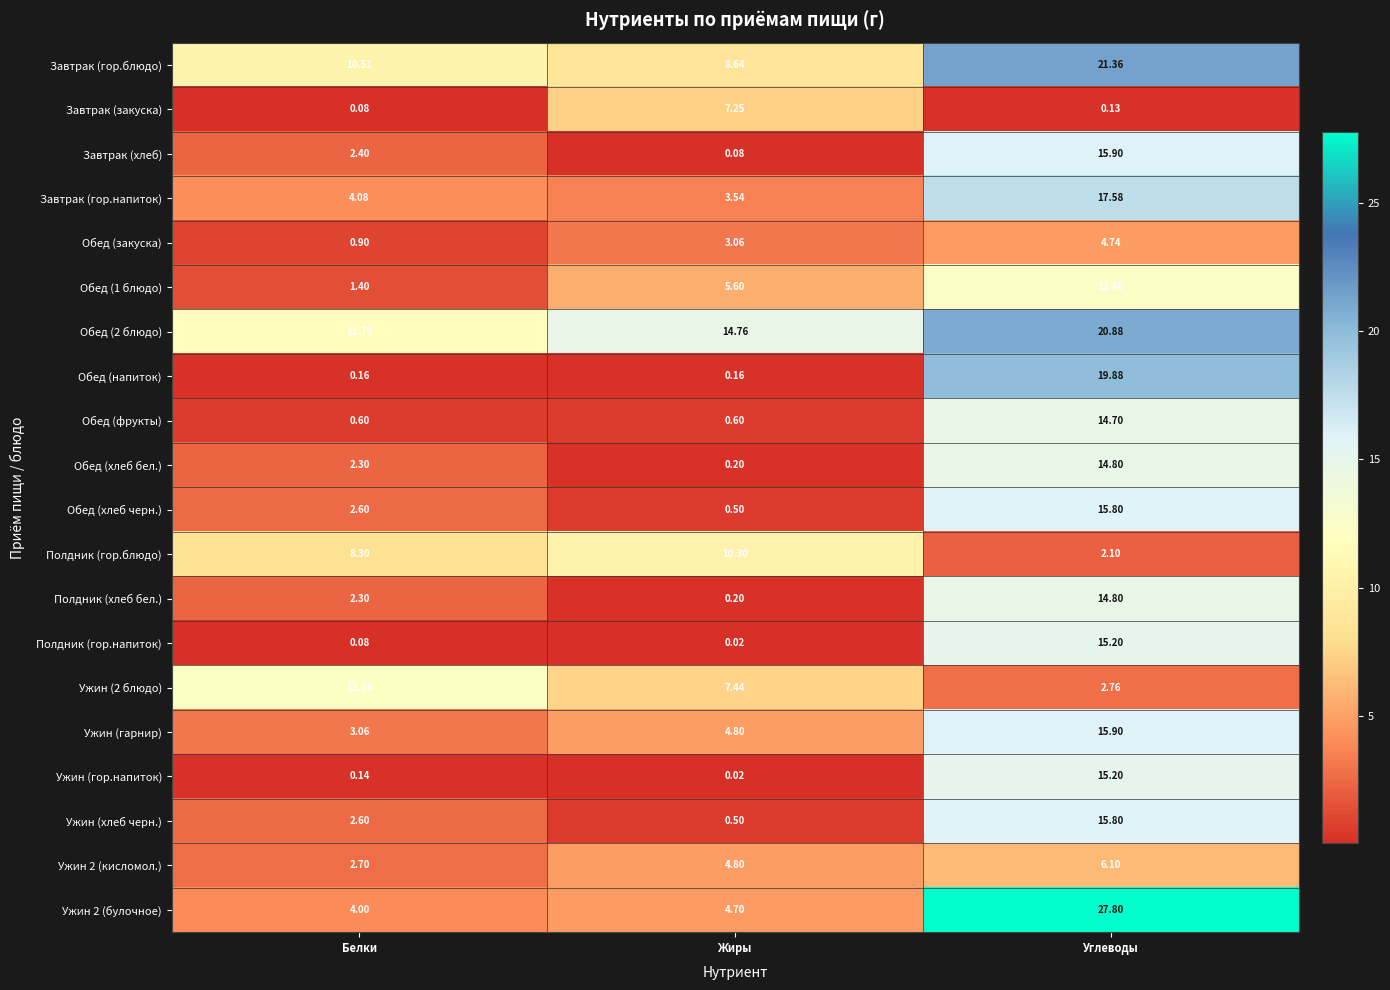

Is the value of Ужин (2 блюдо) at Белки greater than the value of Ужин 2 (кисломол.) at Белки?

Yes